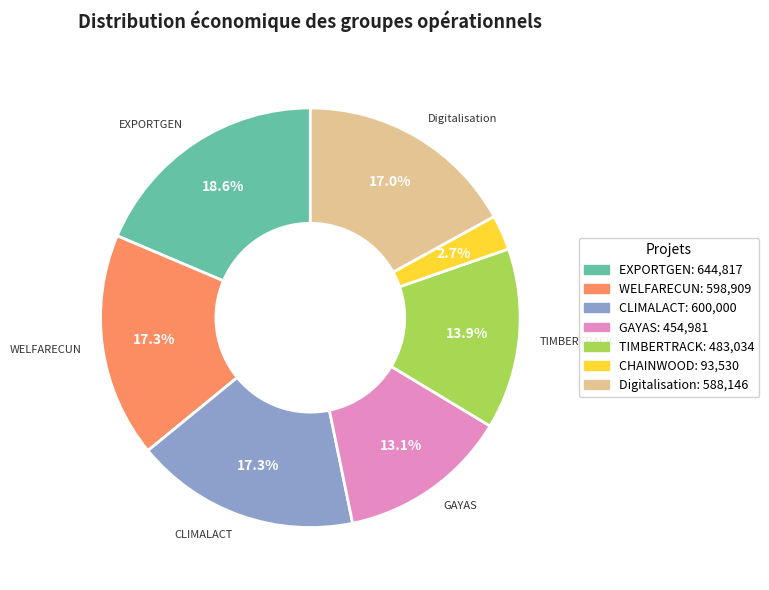

Approximately how many times larger is the value at GAYAS compared to Digitalisation?

0.8